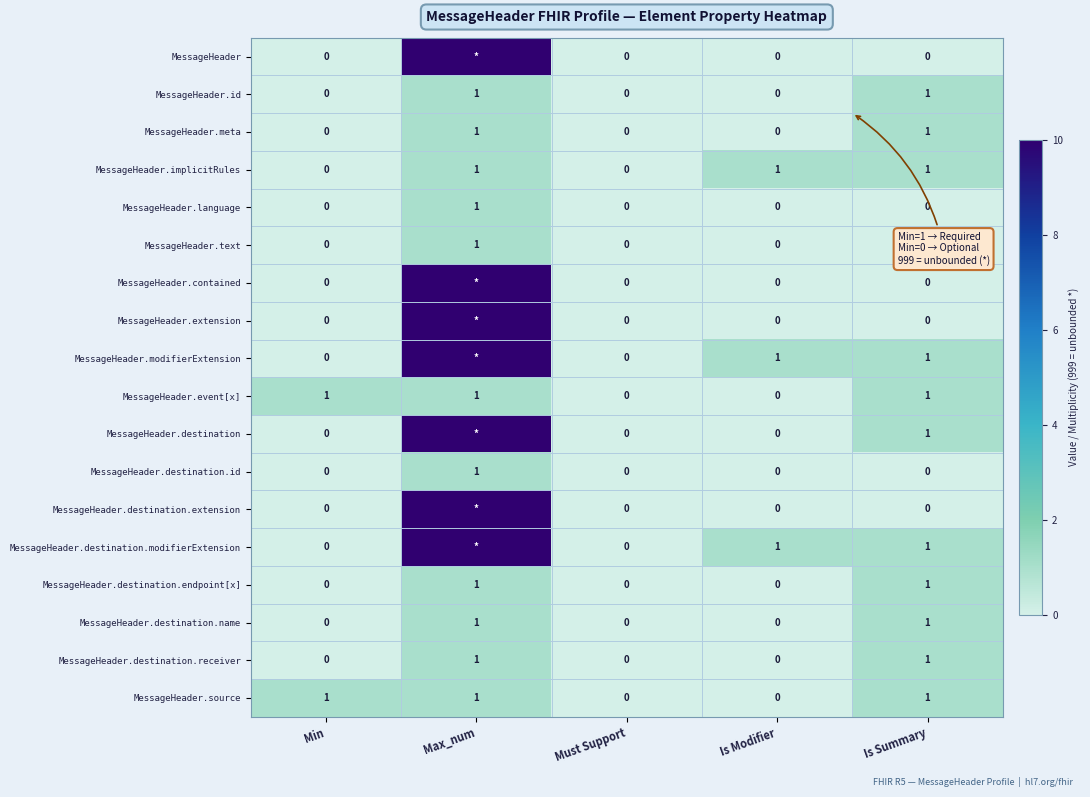

Is the value of MessageHeader.meta at Must Support greater than the value of MessageHeader.event[x] at Min?

No